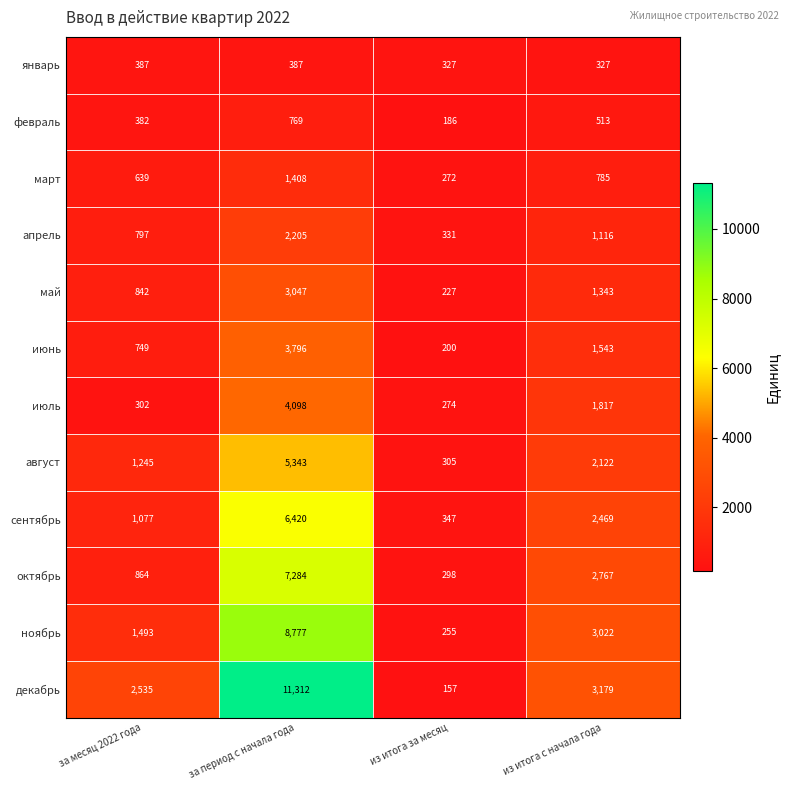

How many data points in сентябрь are less than 2469?

2